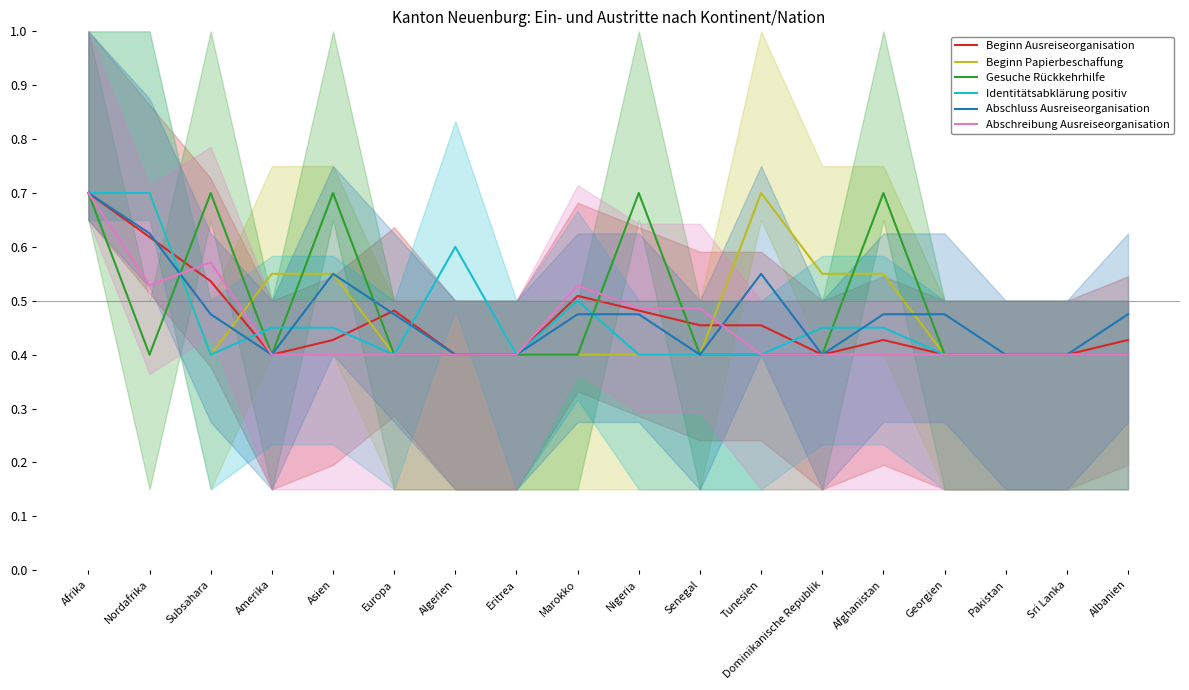

What position from the left is Marokko?

9